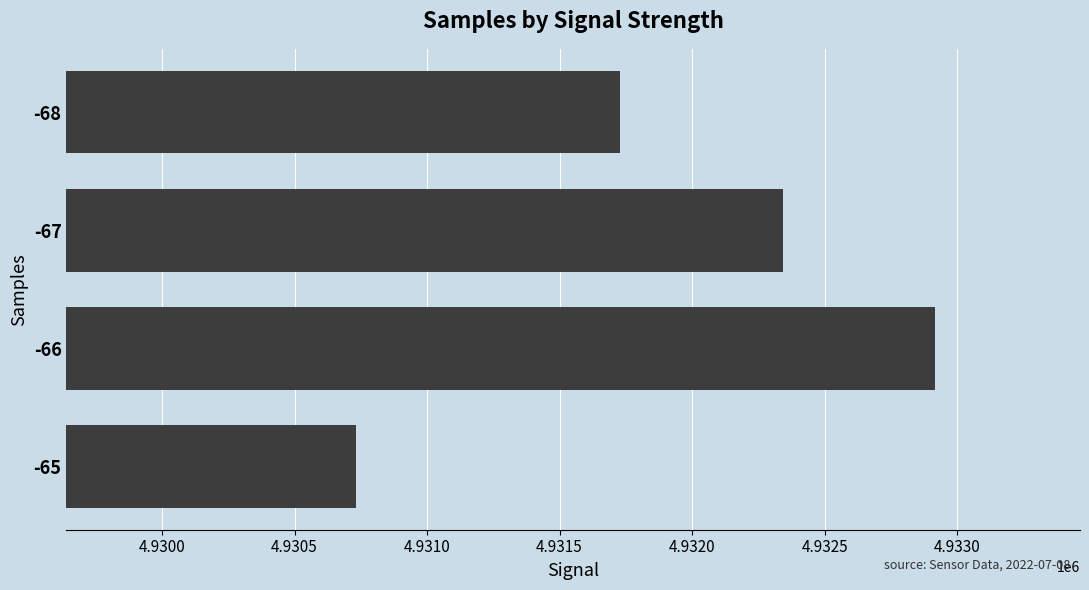

What is the minimum value shown in the chart?

4930732